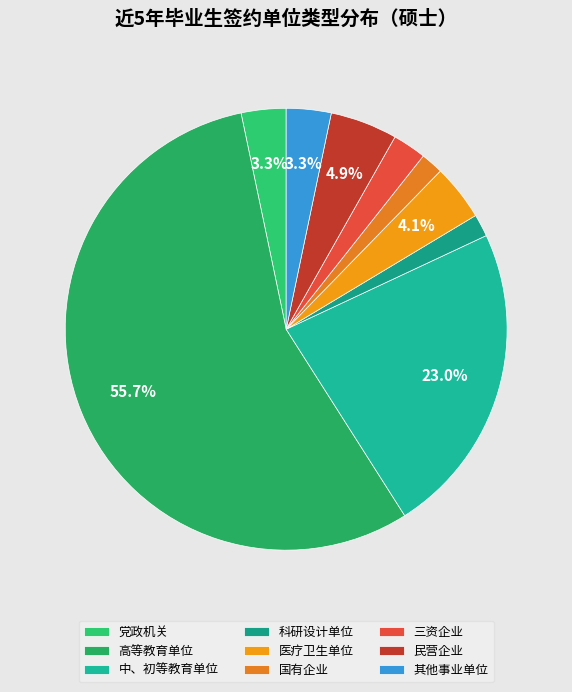

How many slices are in this pie chart?

9